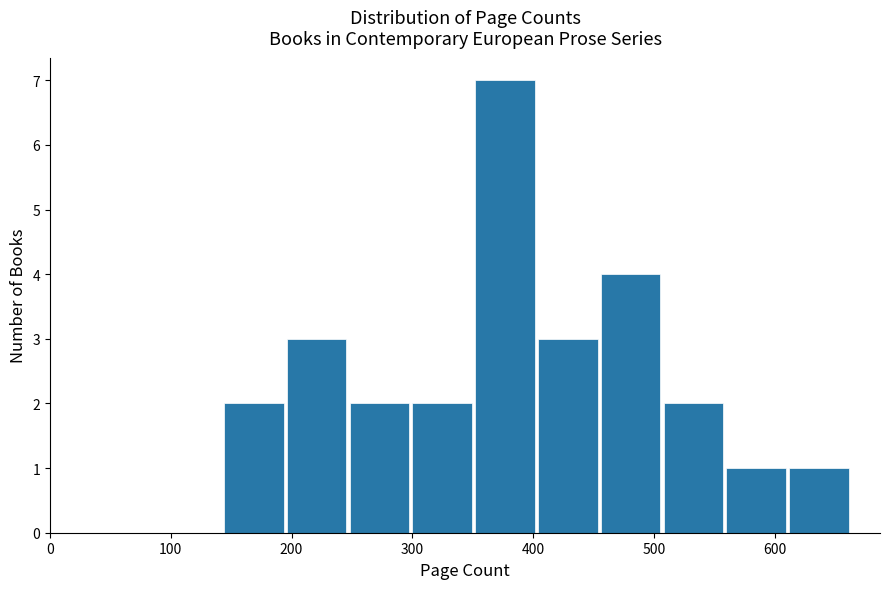

Over which range of the x-axis is the bar tallest?

352 to 404